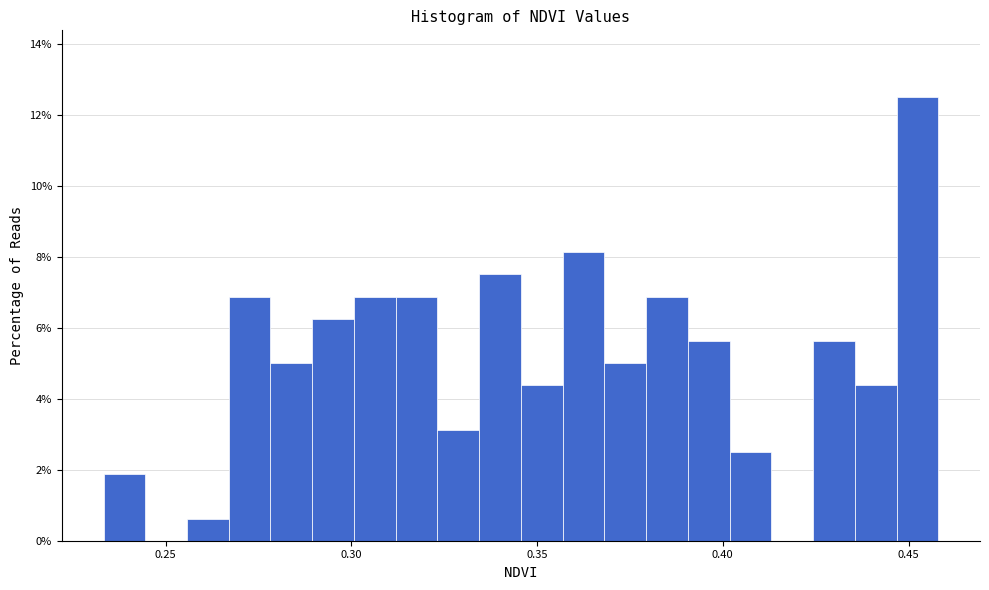

Around what value on the x-axis is the tallest bar? Give the approximate position of its centre, as read against the axis.

0.450